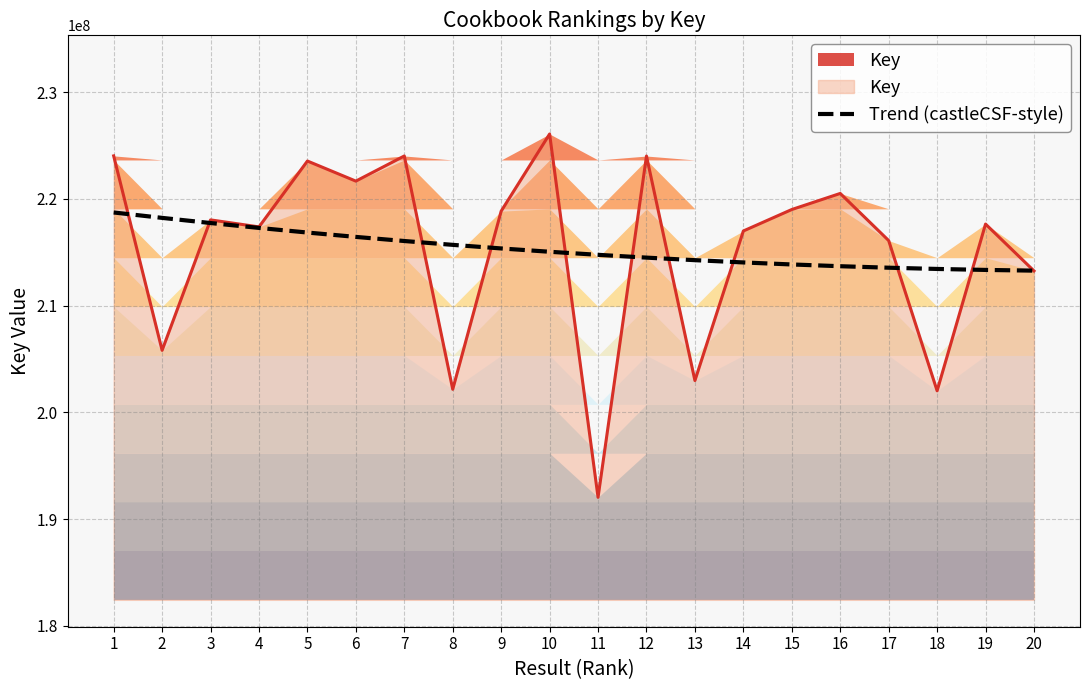

What is the smallest value displayed?

213284389.0